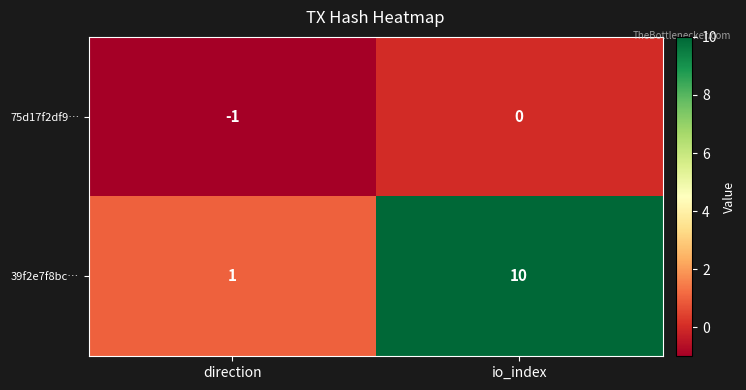

What is the difference between the maximum and minimum values in the 39f2e7f8bc… series?

9